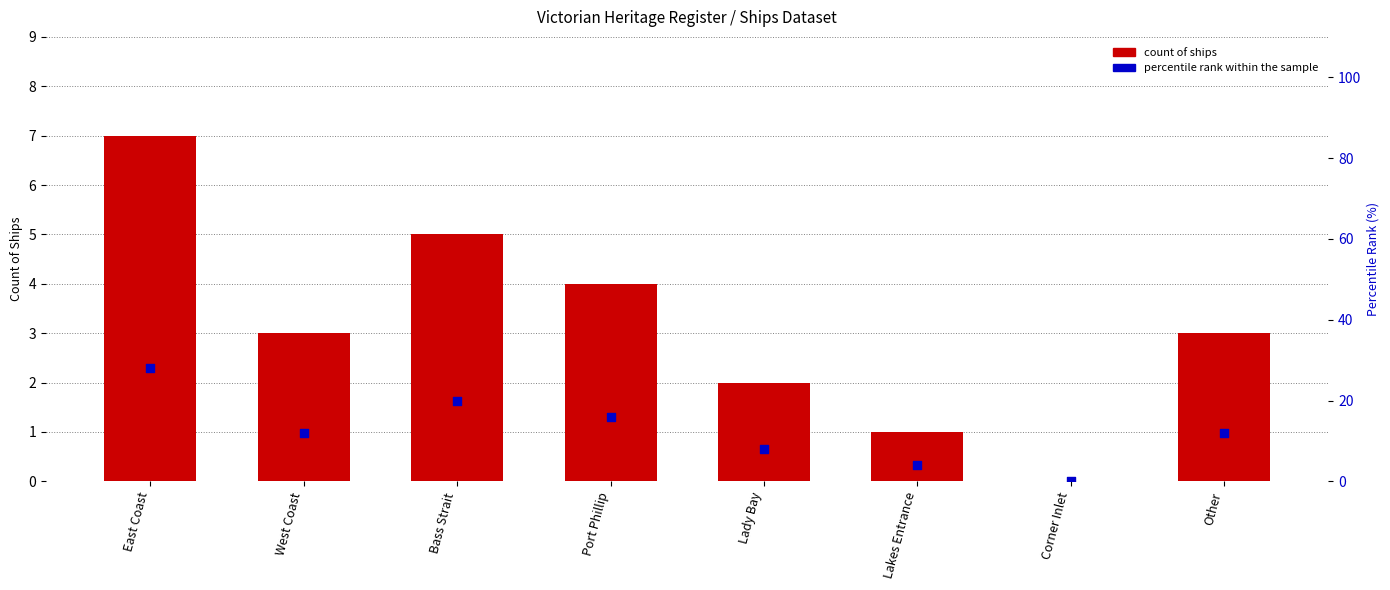

What is the total value across all series at Port Phillip?

20